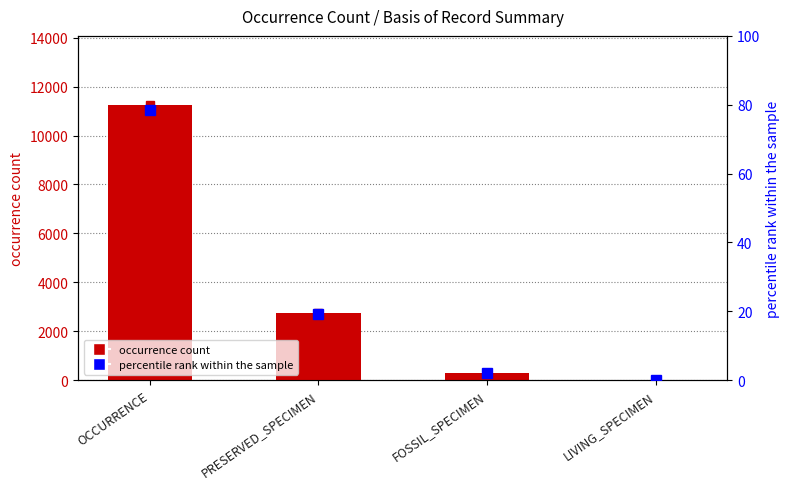

The chart shows a value of 16 at LIVING_SPECIMEN. True or false?

False